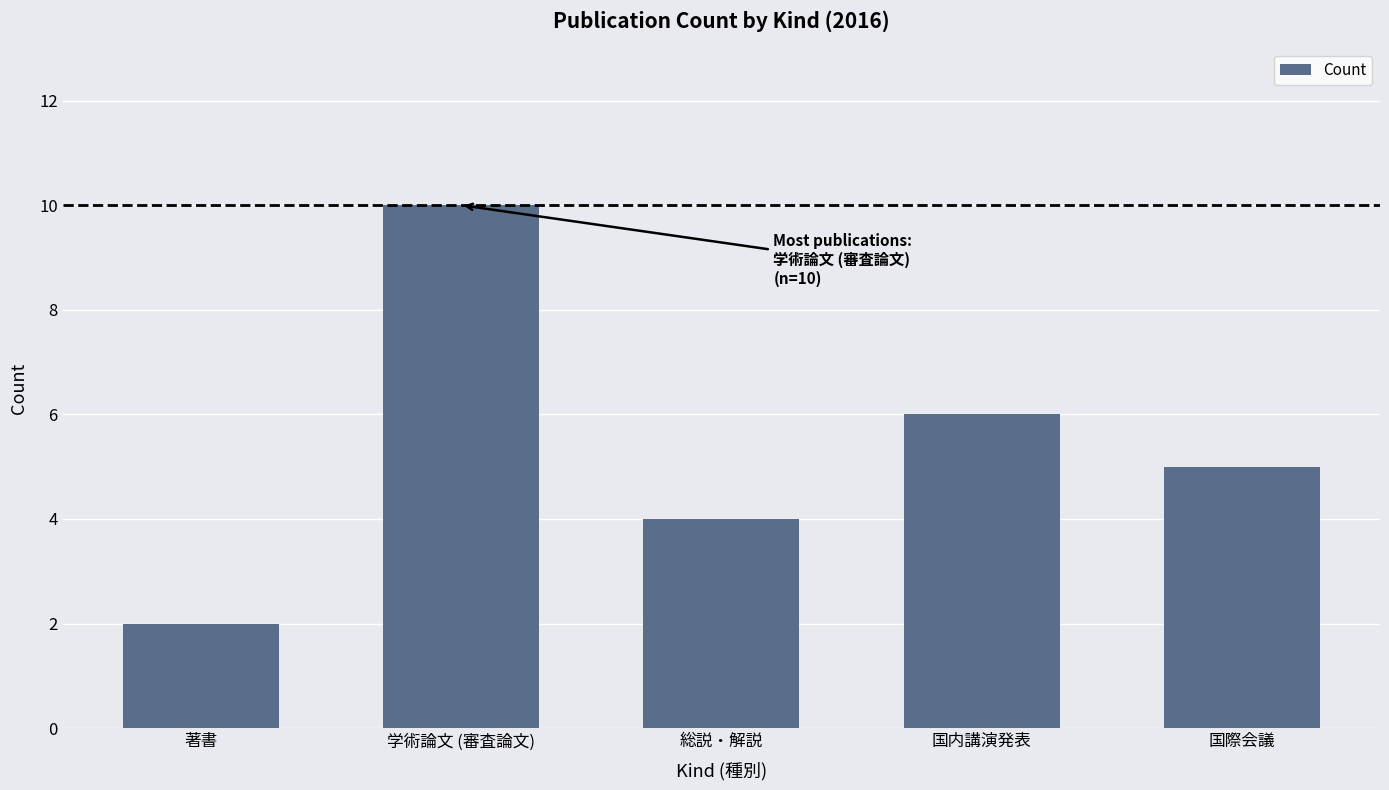

At which label does the data first exceed 5?

学術論文 (審査論文)